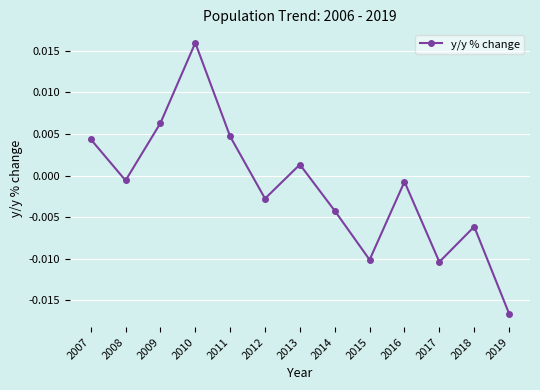

At which category does the chart reach its peak across all series?

2010